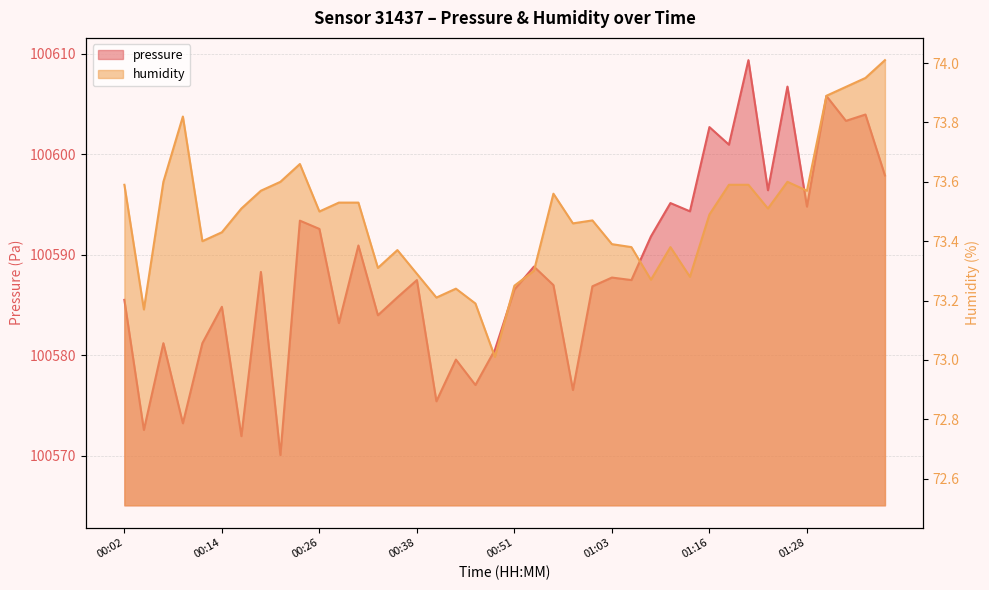

Which label corresponds to the largest value in the chart?

01:21